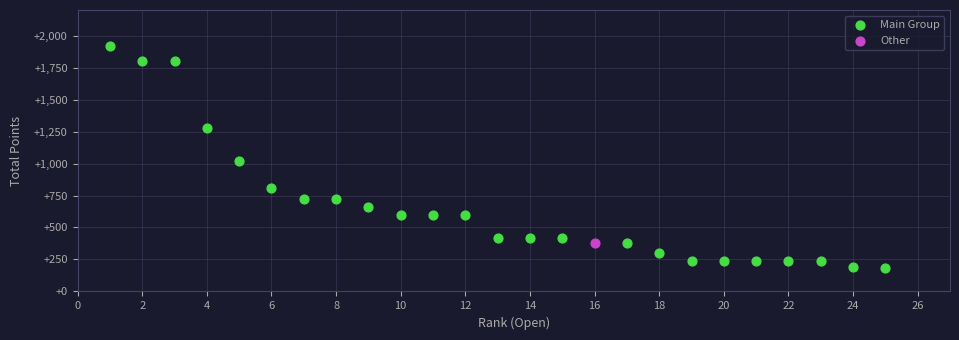

What are all the series names shown in the legend?

Main Group, Other